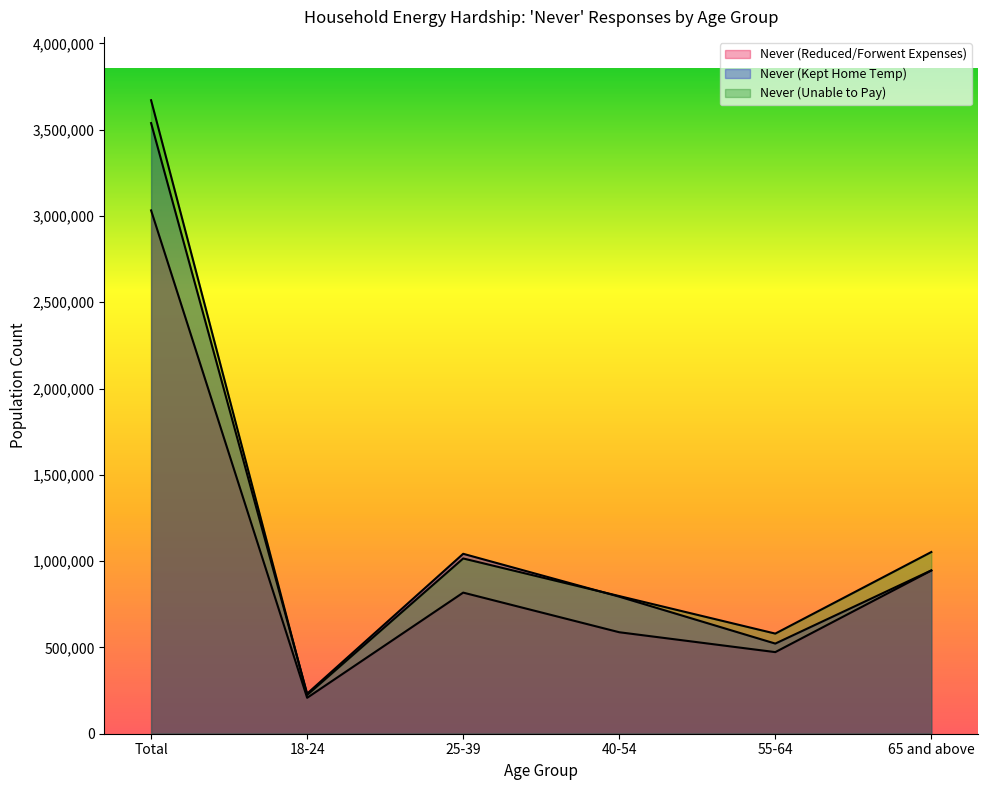

What is the difference between the second highest and second lowest values in the Never (Kept Home Temp) series?

520249